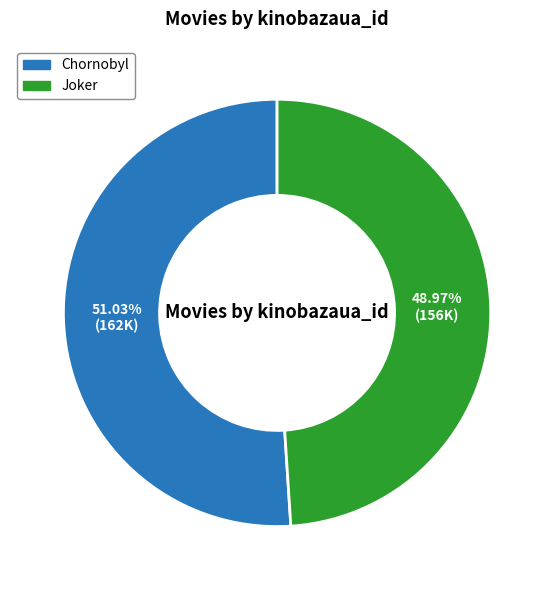

To the nearest percent, what portion does Chornobyl represent?

51%